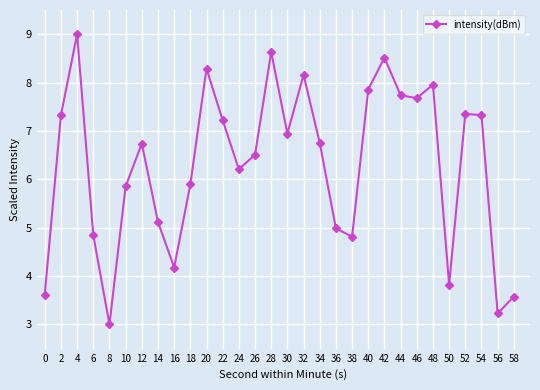

What is the value of the 20th point from the left?

4.8